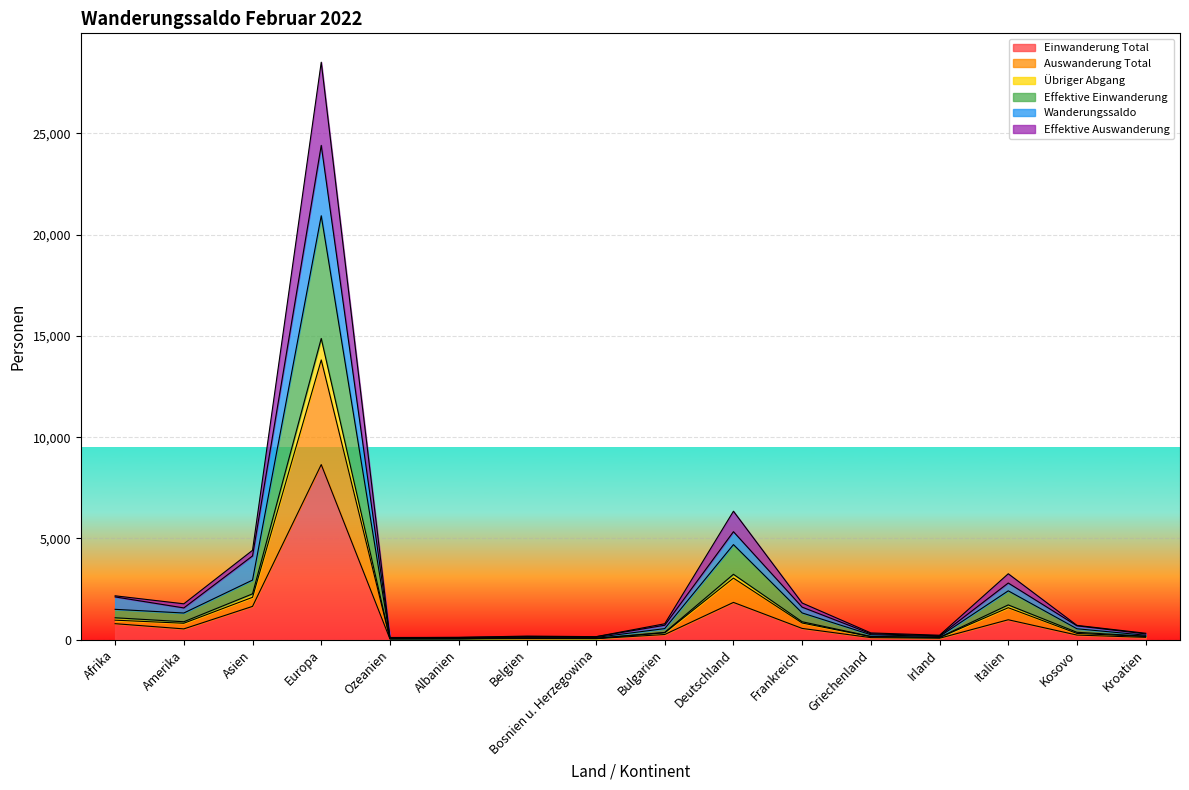

At which category is the sum across all series the highest?

Europa